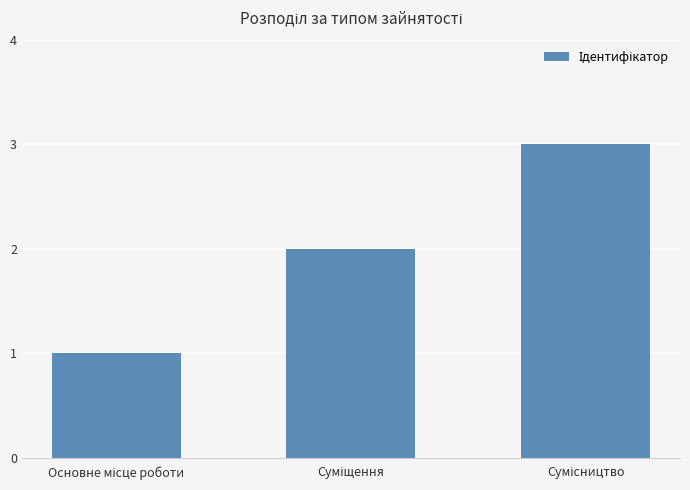

What is the sum of all values?

6